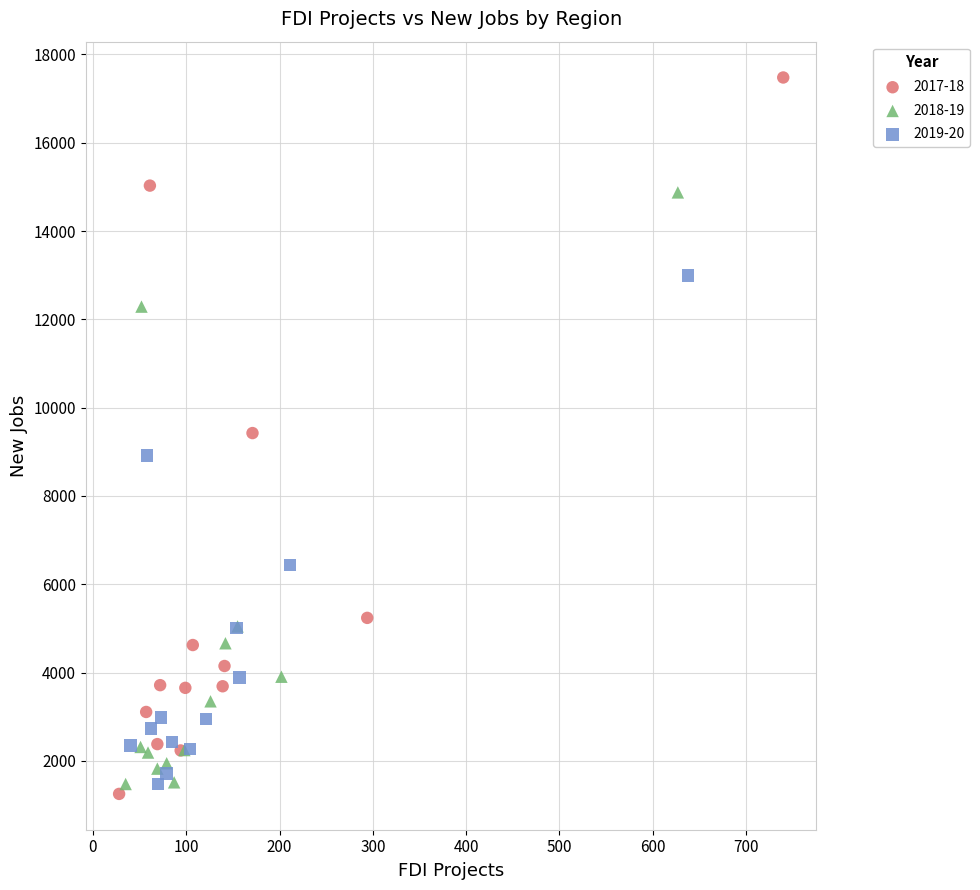

Which series contains the highest Y value?

2017-18